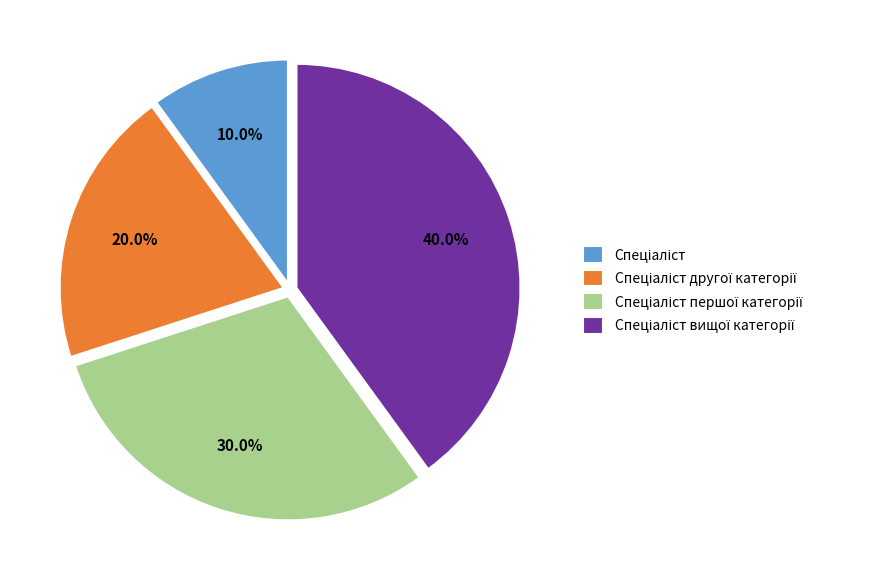

How many segments does this pie chart have?

4